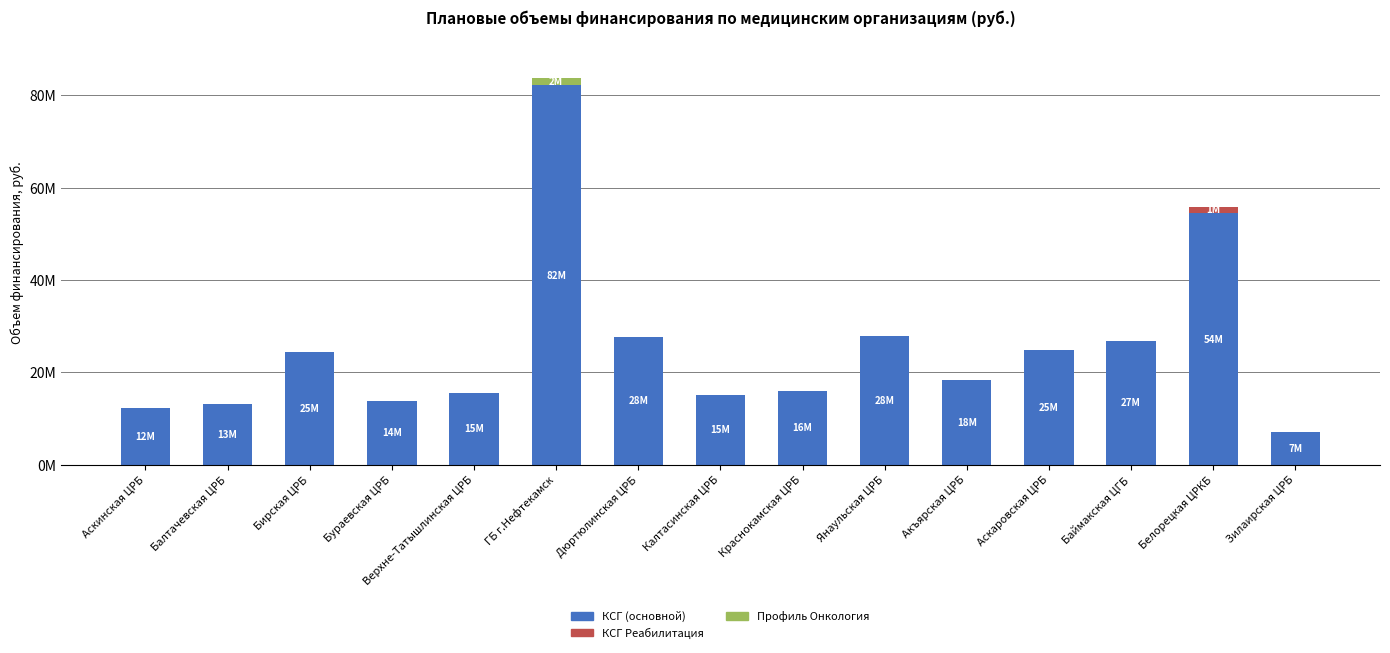

Rank the series by their maximum value, from highest to lowest.

КСГ (основной), Профиль Онкология, КСГ Реабилитация